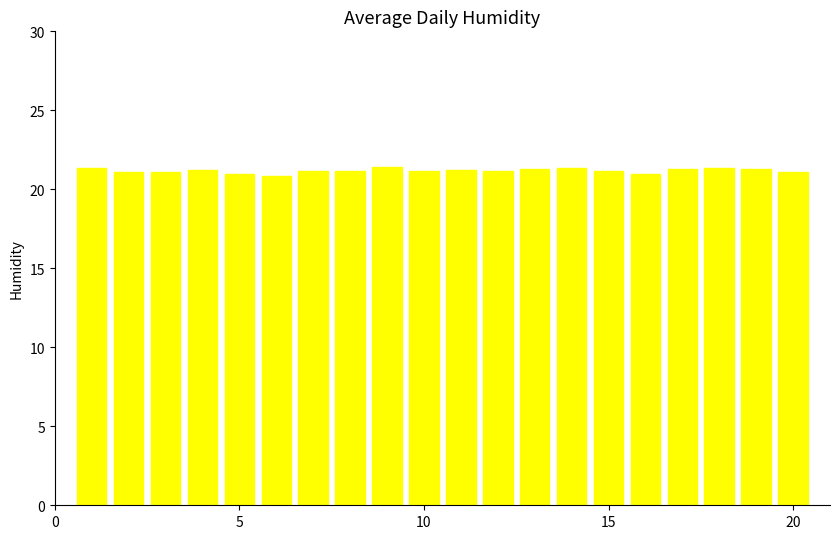

What is the sum of all values?

423.7